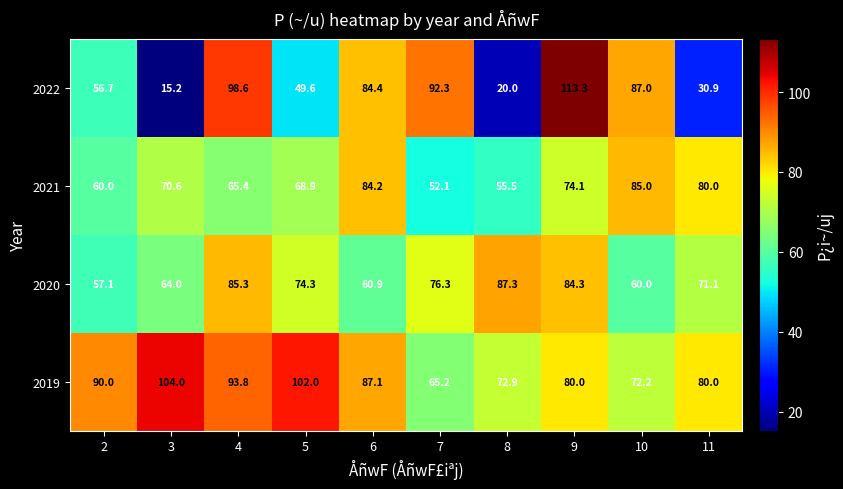

What is the average value of the 2020 series?

72.1